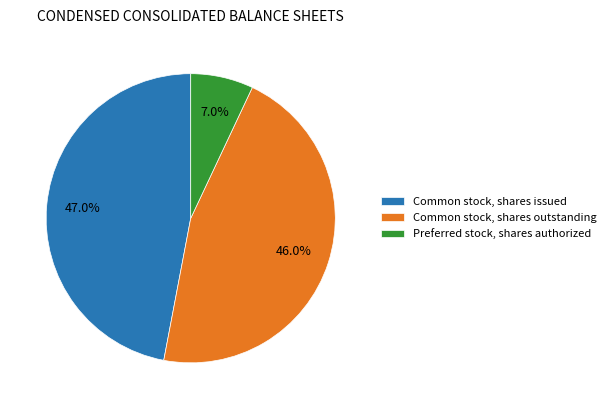

Rank the categories by value from highest to lowest.

Common stock, shares issued, Common stock, shares outstanding, Preferred stock, shares authorized